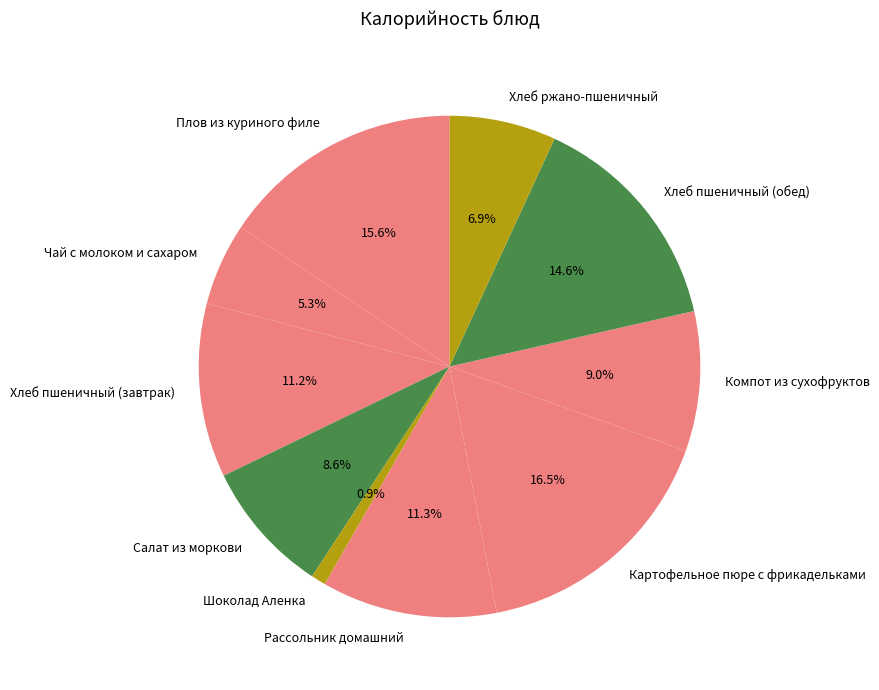

The Хлеб пшеничный (завтрак) slice represents 23% of the pie. True or false?

False